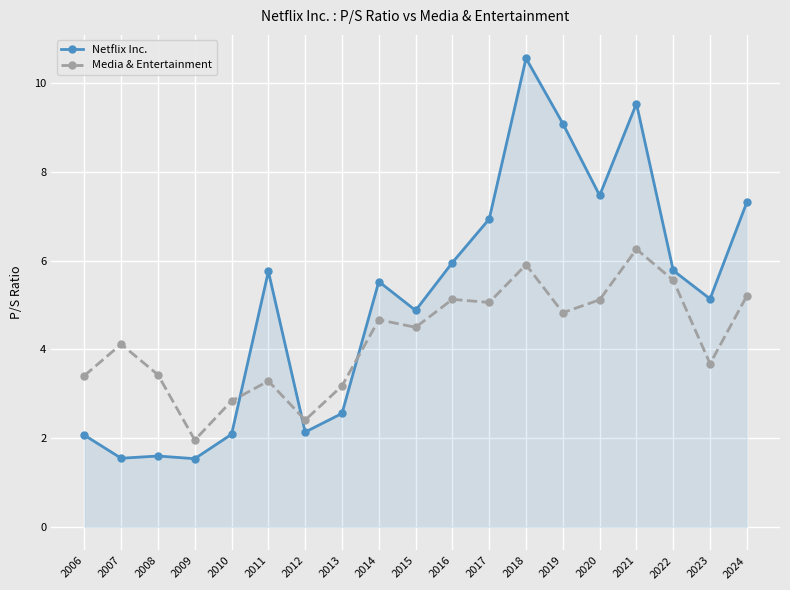

True or false: Media & Entertainment and Netflix Inc. cross at least once.

True